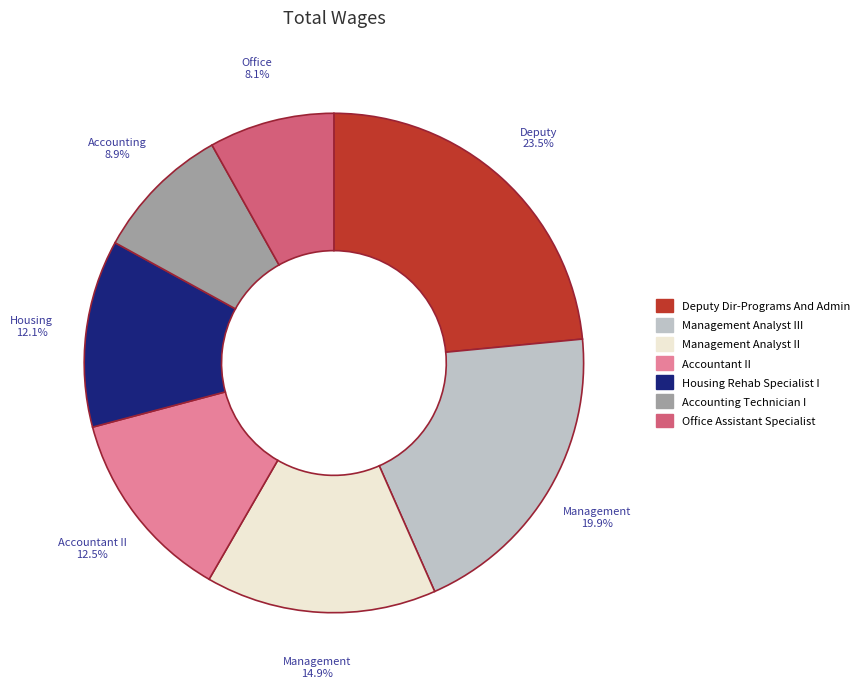

How many segments does this pie chart have?

7